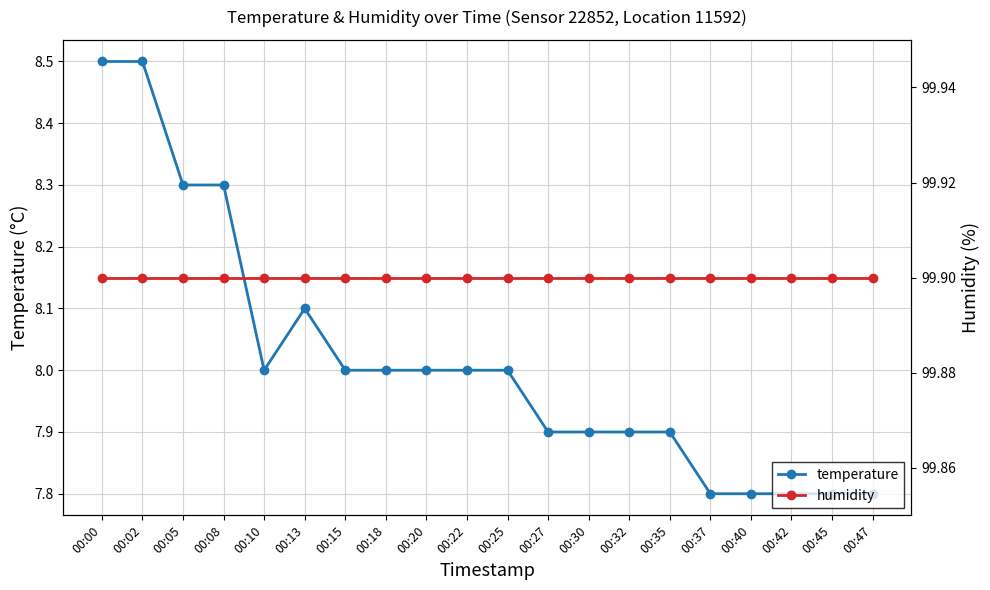

At how many categories does at least one series exceed 81?

20